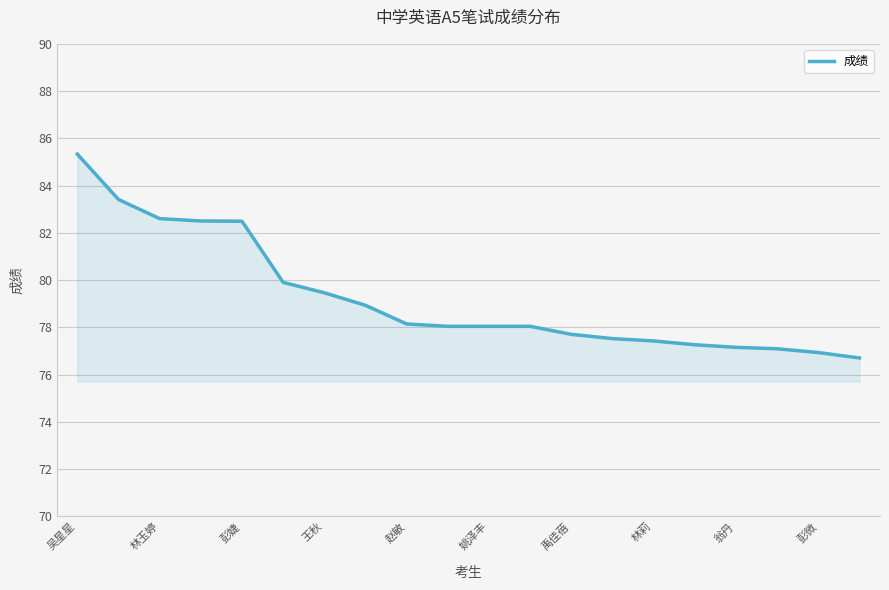

What is the minimum value shown in the chart?

76.7